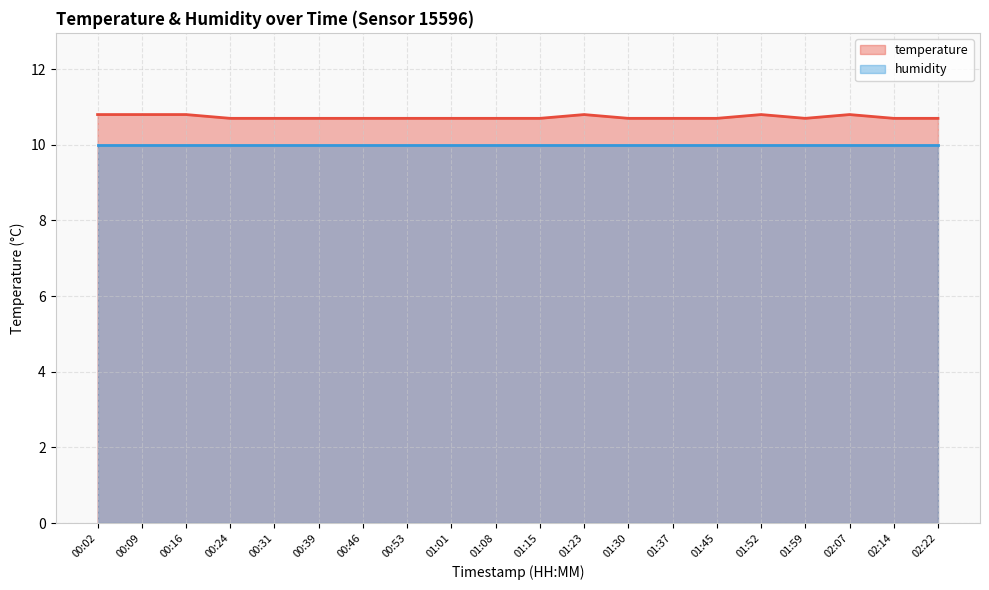

What is the label of the 7th point from the left?

00:46